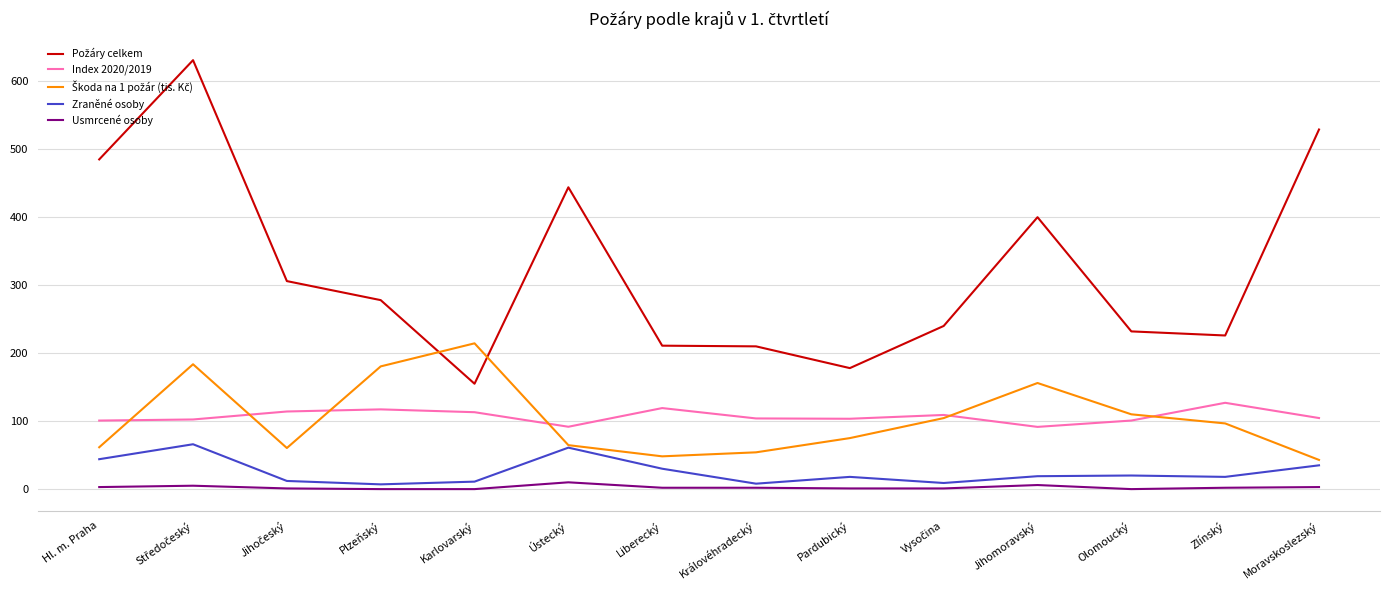

The value of Index 2020/2019 at Královéhradecký is 45.3. True or false?

False